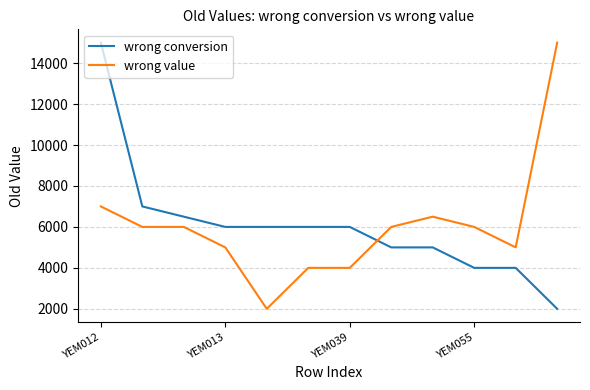

What is the difference between the maximum and second lowest values in the wrong conversion series?

11000